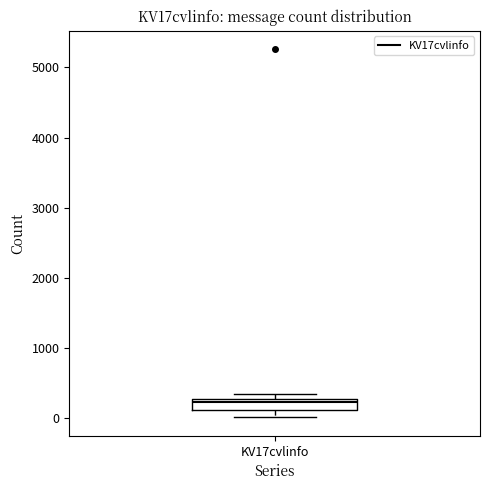

Transcribe this box plot: give where the median line is, the range the box spans, and where the two whiskers end, as read against the y-axis. The values are not printed on the chart, so give them approximately, as read against the axis.

median 200, box 100 to 300, whiskers 0 to 400